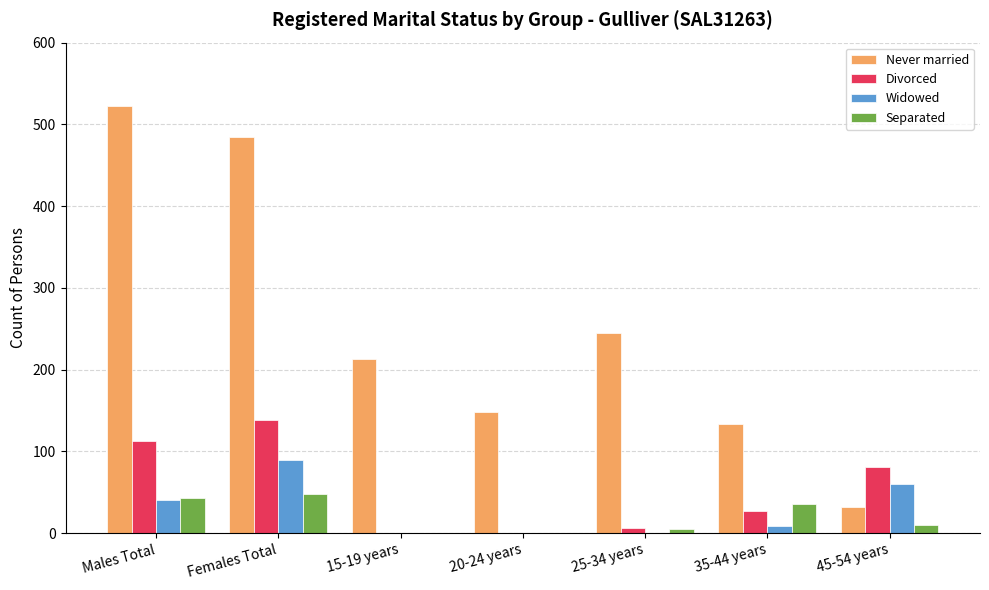

Where does the Divorced series first go above 27?

Males Total